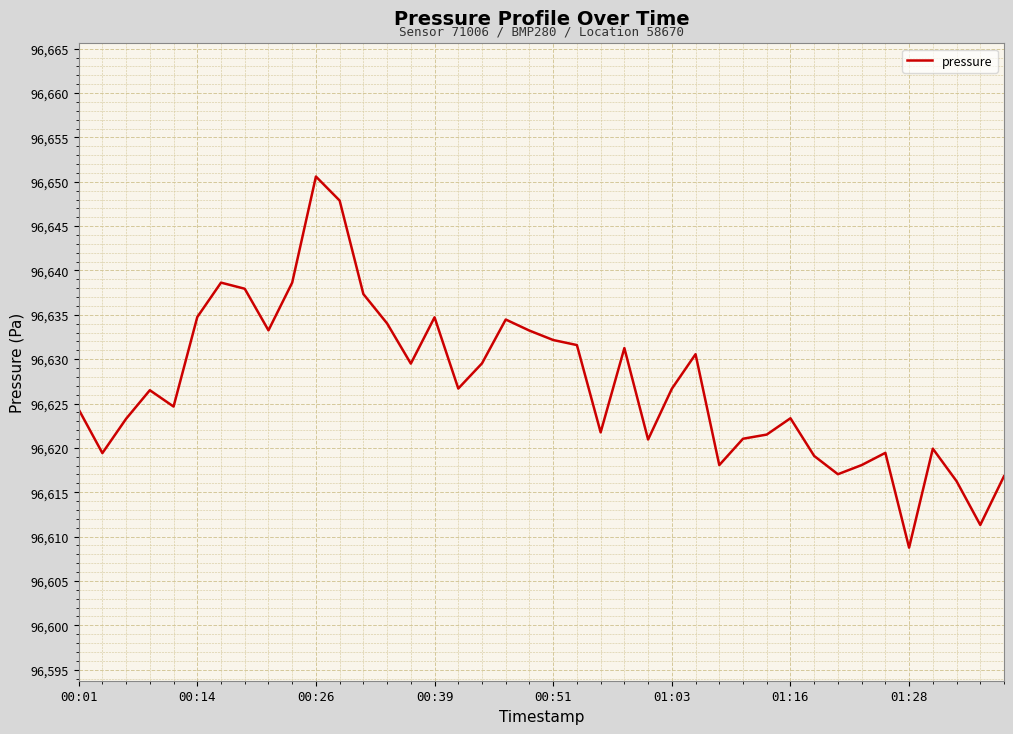

What is the difference between the maximum and minimum values?

41.8